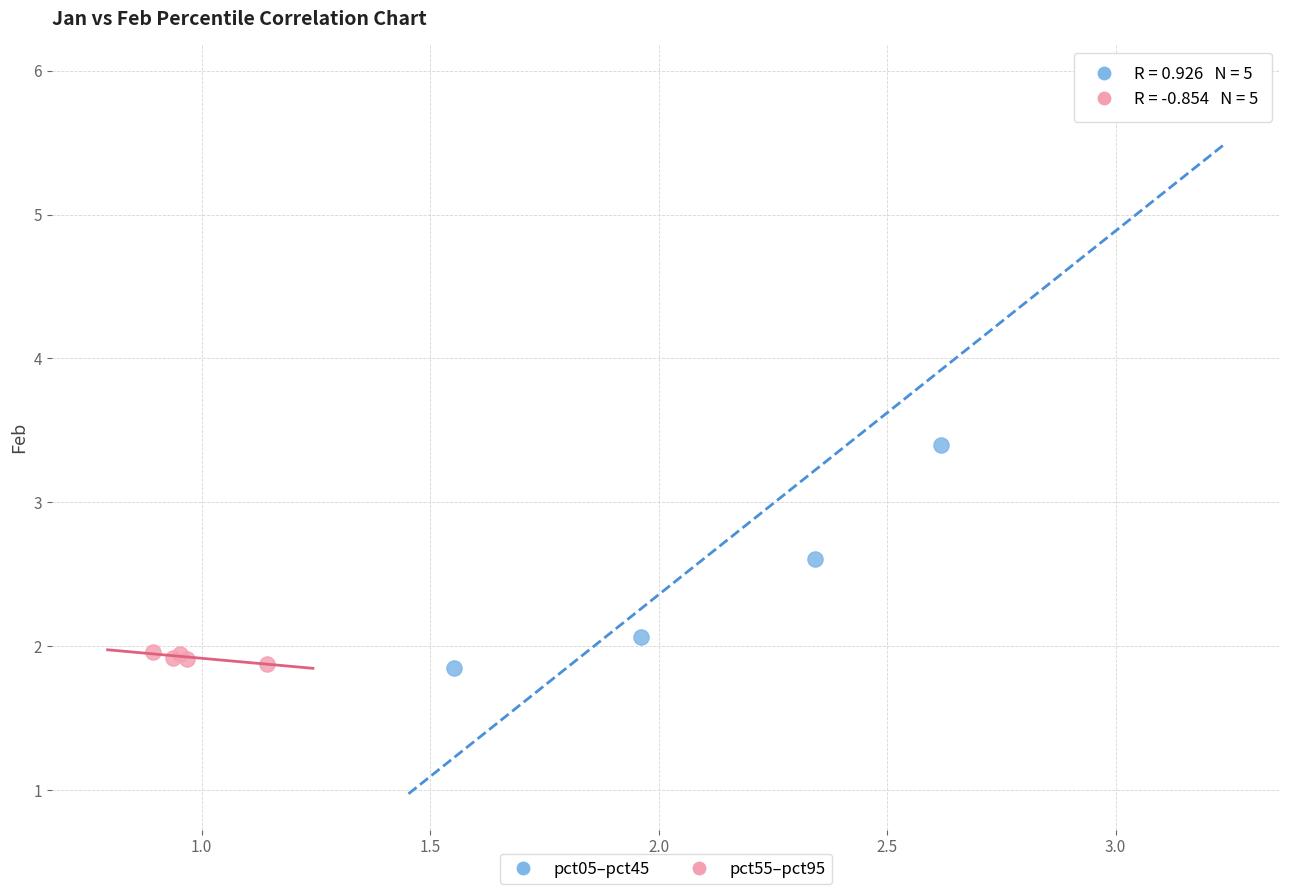

Which series contains the highest Y value?

pct05–pct45